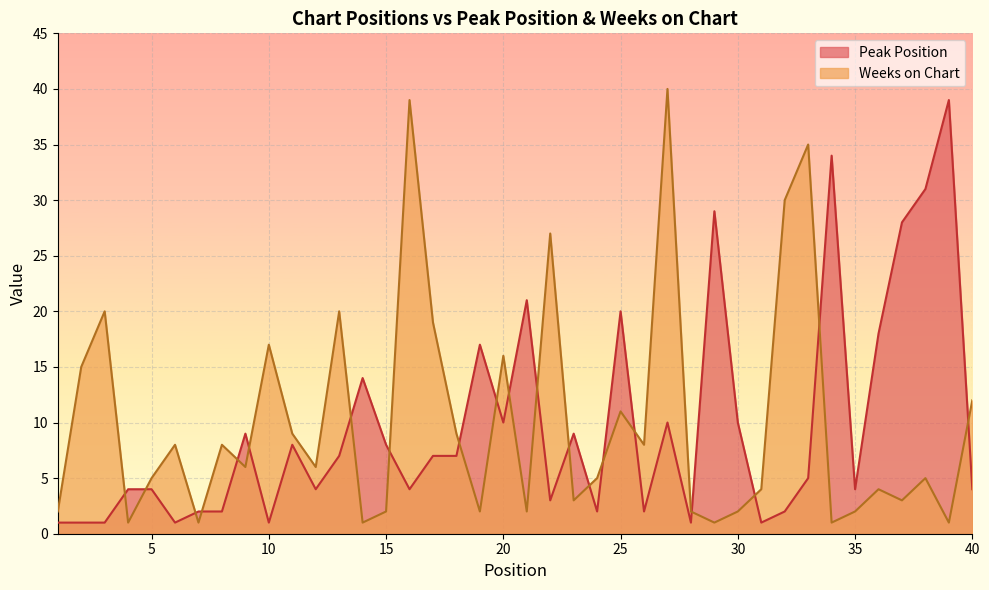

Which series has the largest range (max minus min)?

Weeks on Chart